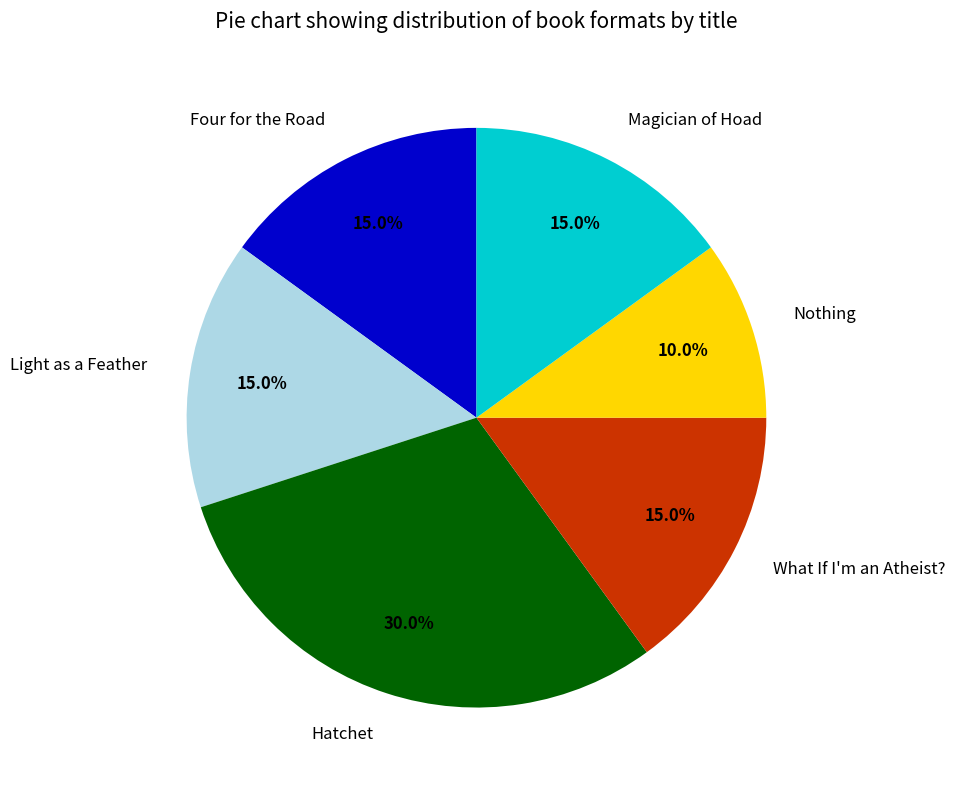

How many slices are in this pie chart?

6